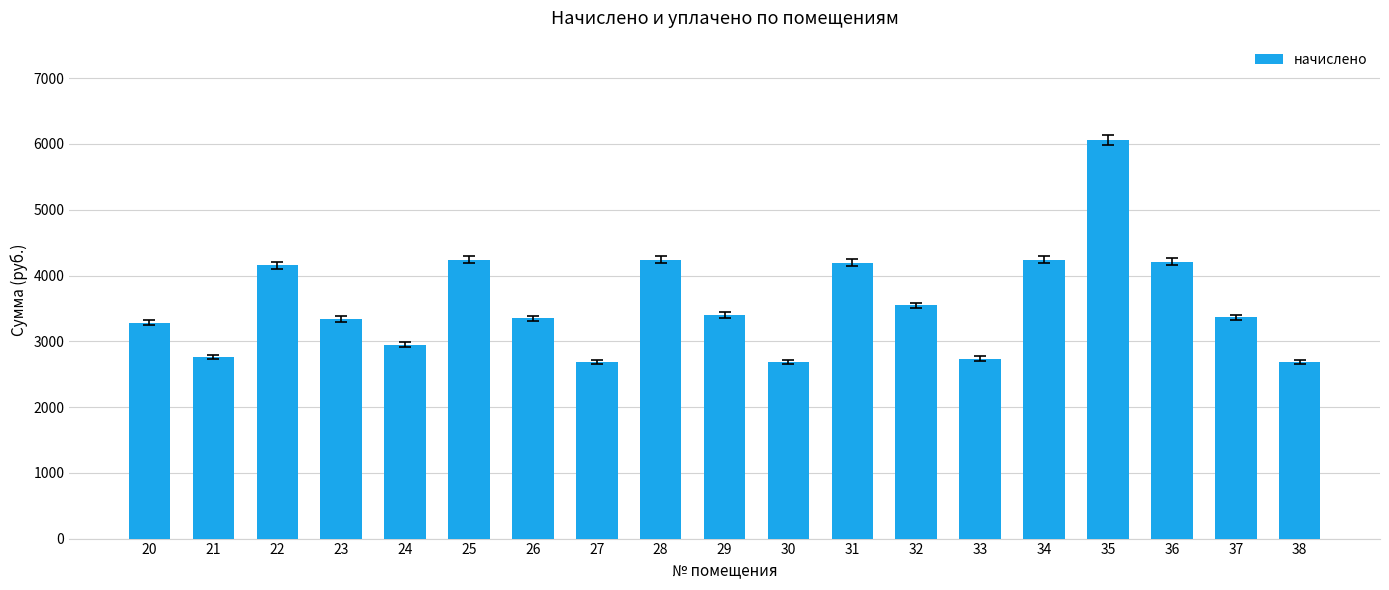

Does the chart contain any negative values?

No